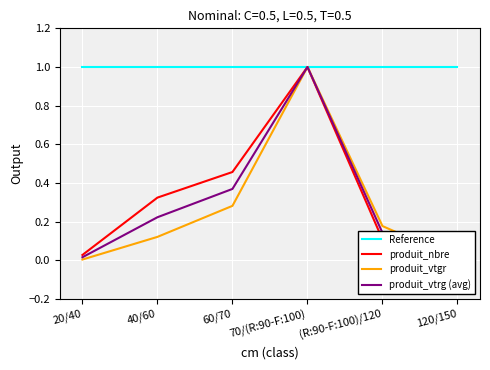

Count the number of data series in this chart.

4